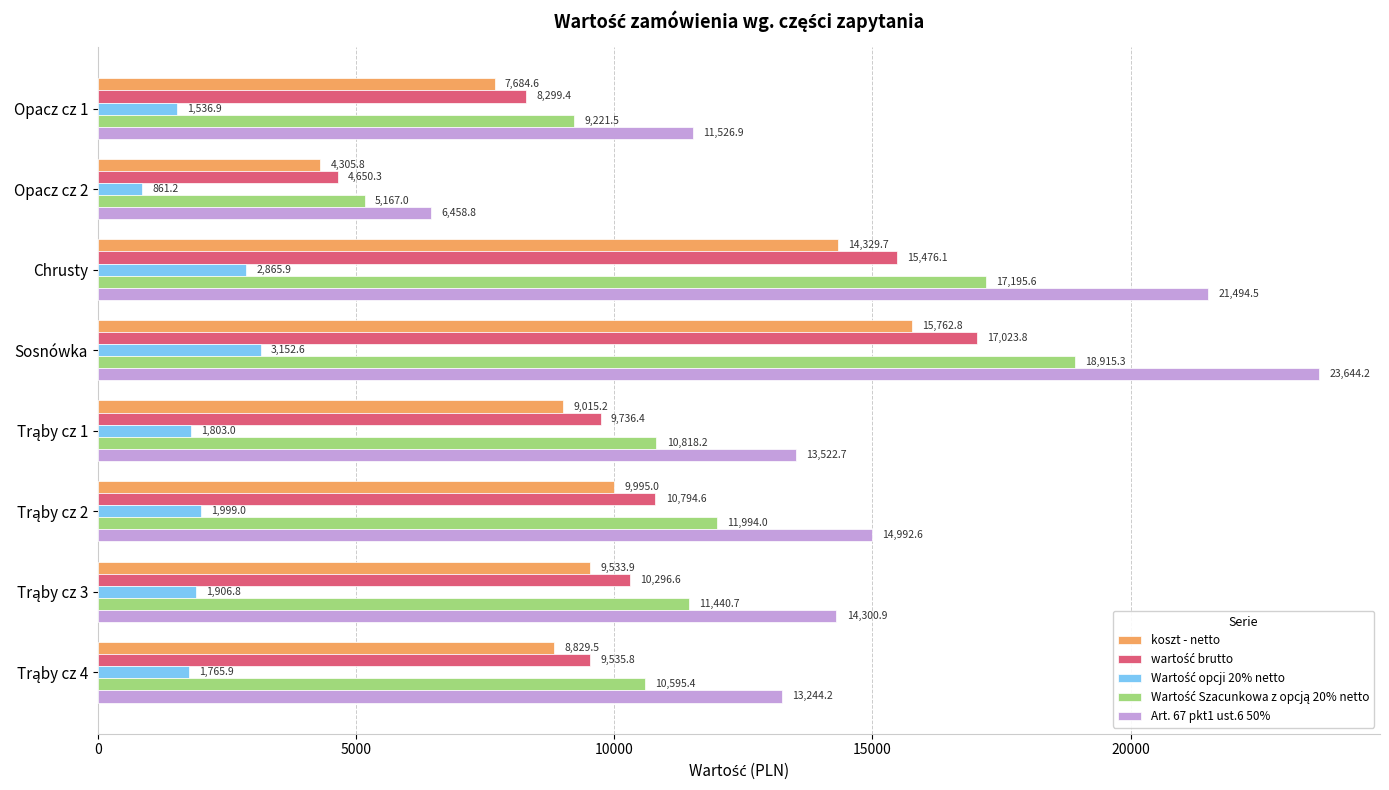

At which category is the sum across all series the highest?

Sosnówka